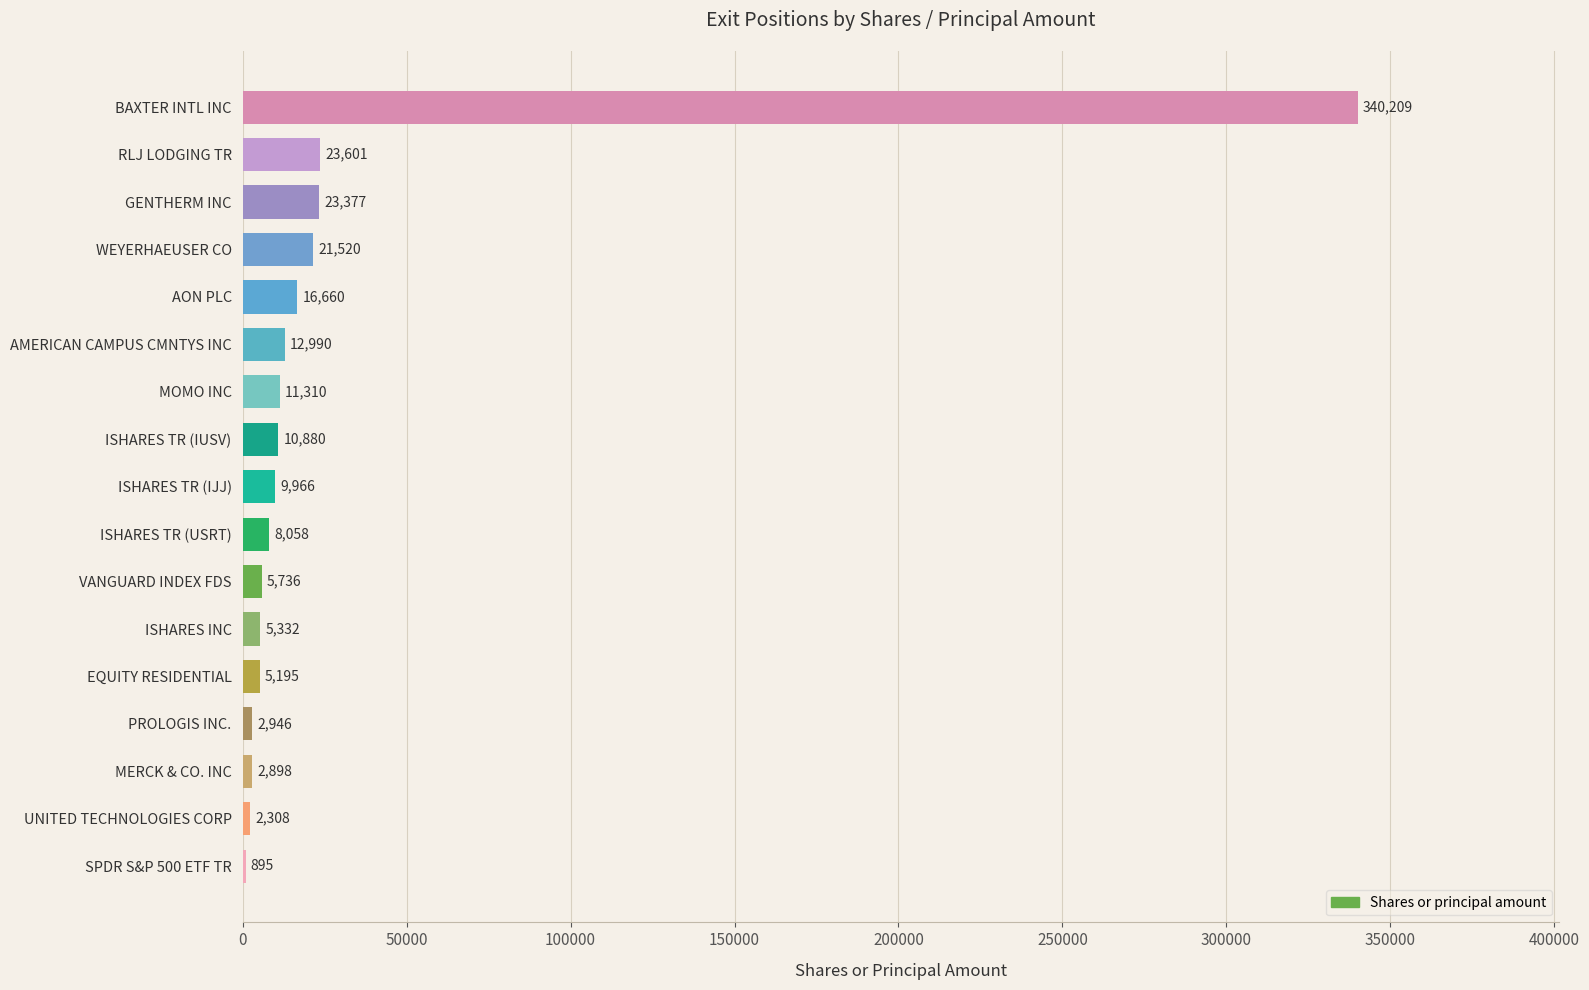

Is it true that the value at ISHARES TR (IUSV) is 10880?

True